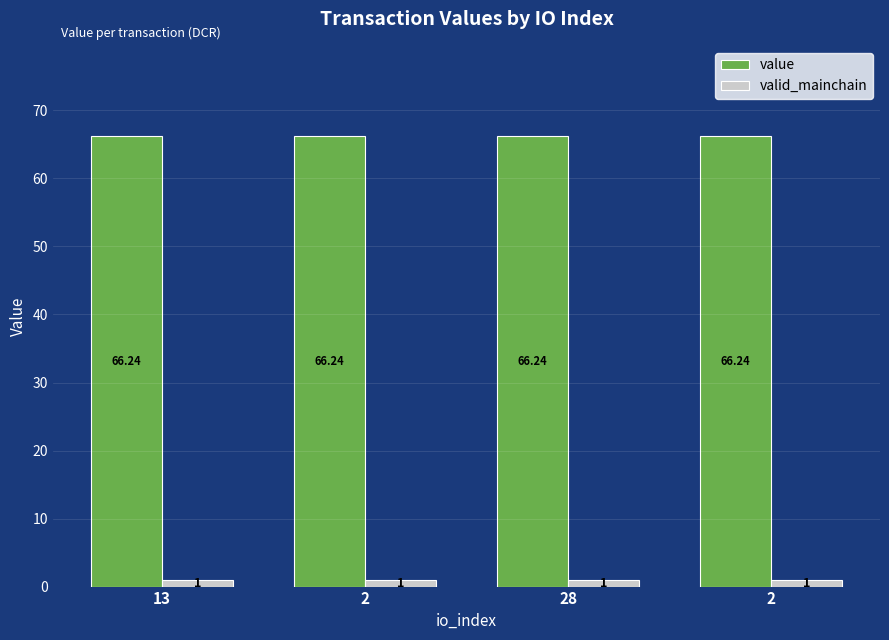

Count the number of data series in this chart.

2